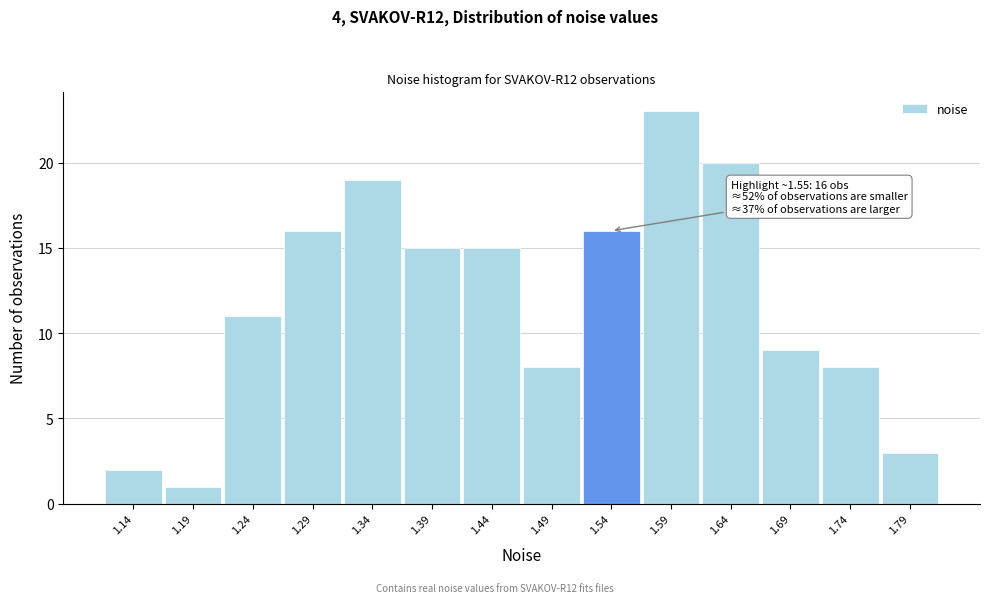

Over which range of the x-axis is the bar tallest?

1.57 to 1.62